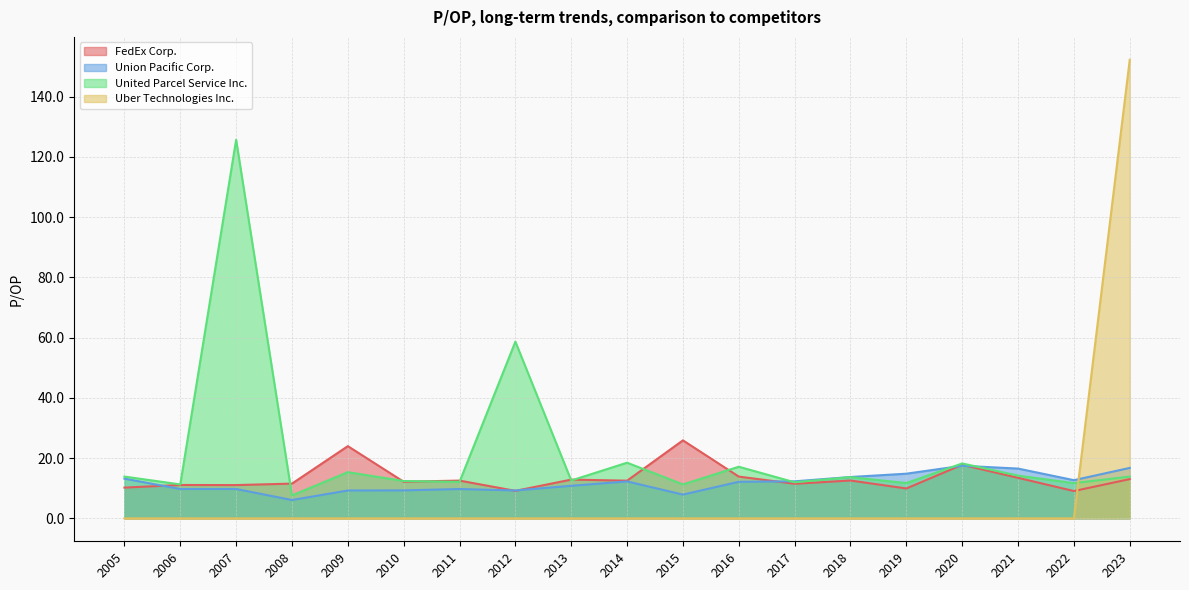

What are all the series names shown in the legend?

FedEx Corp., Union Pacific Corp., United Parcel Service Inc., Uber Technologies Inc.